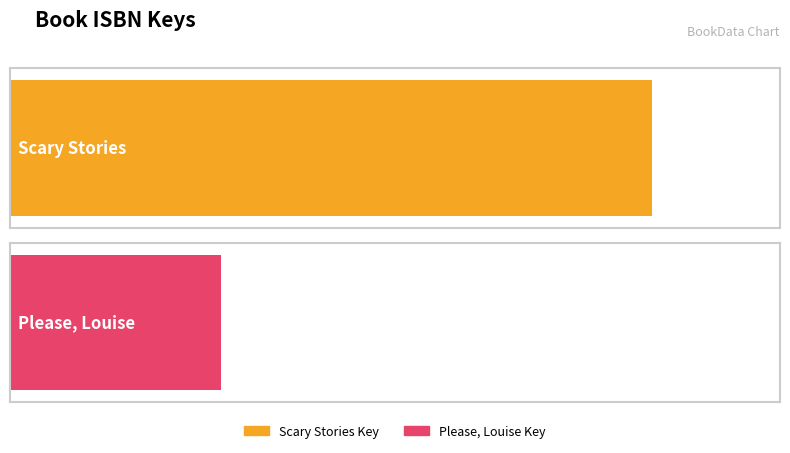

What is the label of the 1st bar from the right?

Please, Louise